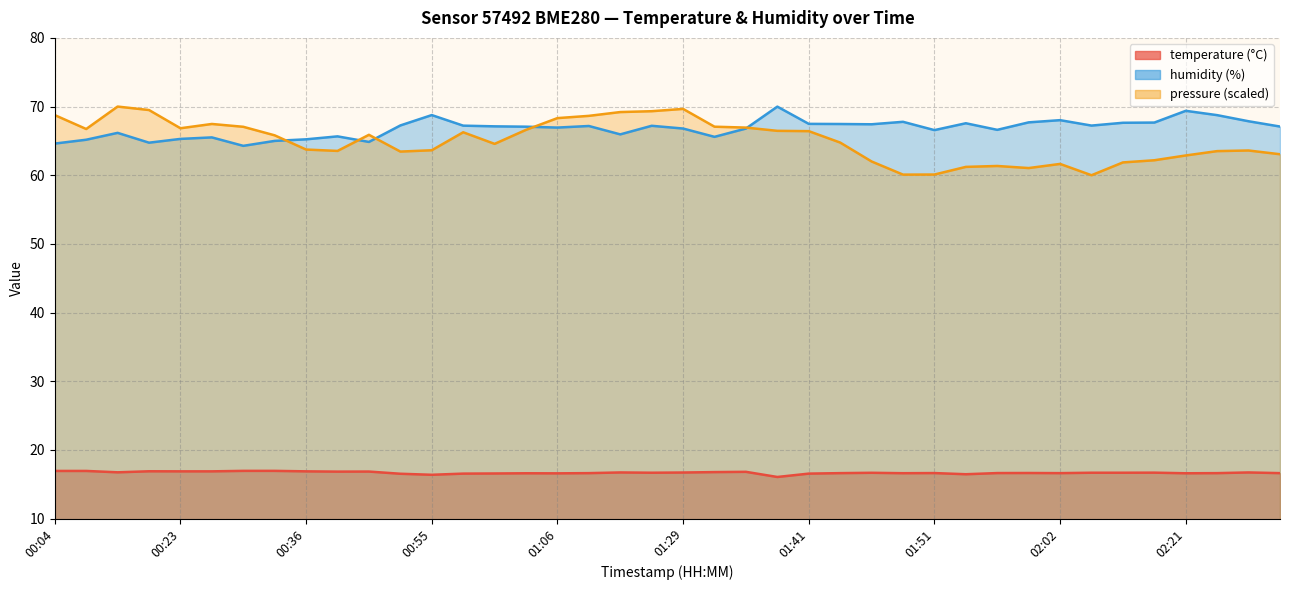

The value of temperature at 02:28 is 28.6. True or false?

False